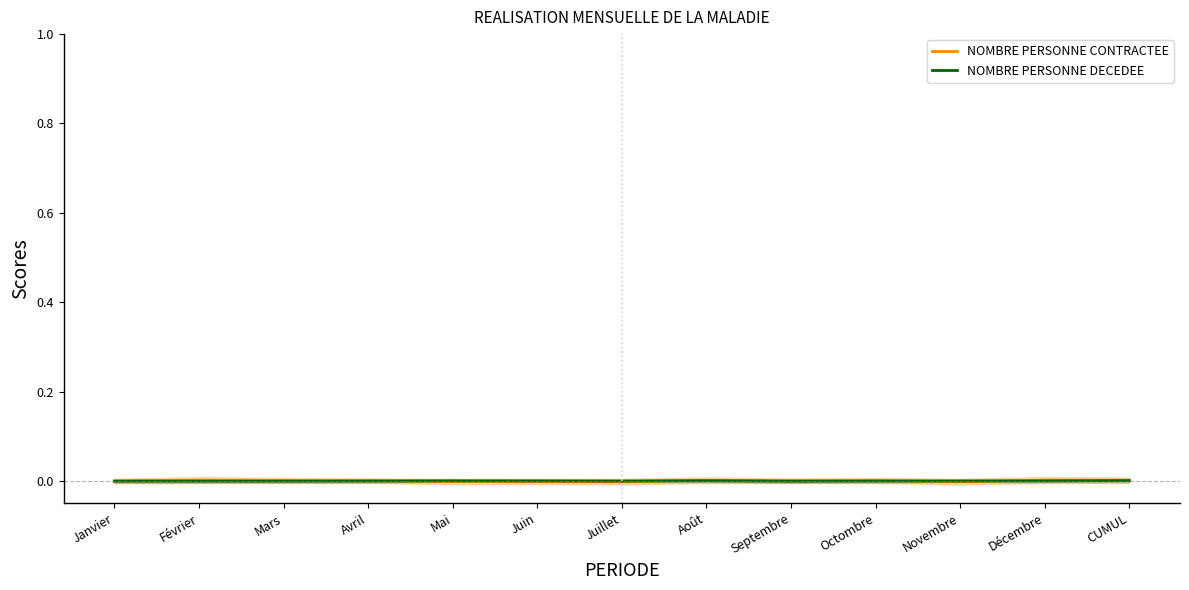

In NOMBRE PERSONNE DECEDEE, how many points are higher than both neighbors (excluding endpoints)?

2